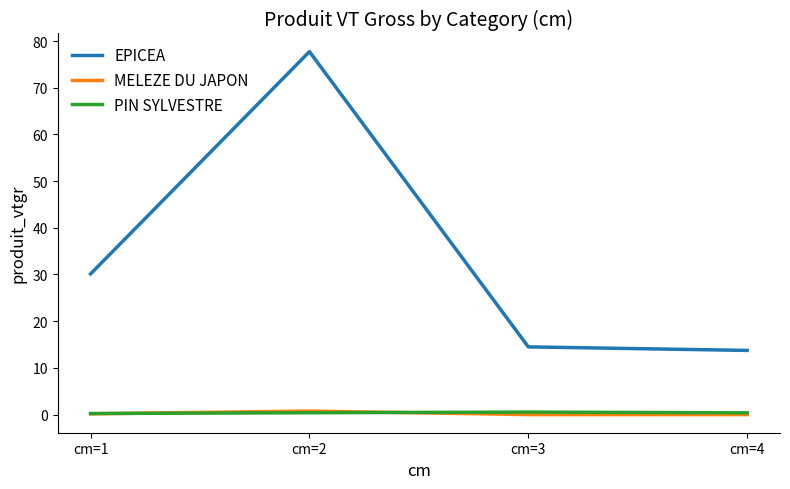

At how many categories does at least one series exceed 11?

4